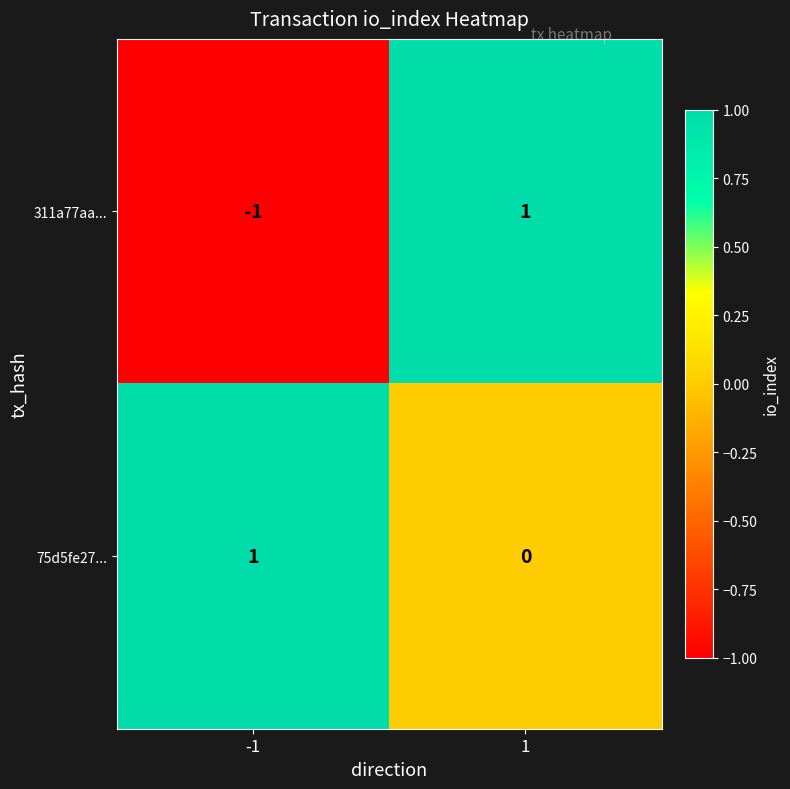

Which series has the largest total across all categories?

75d5fe27...